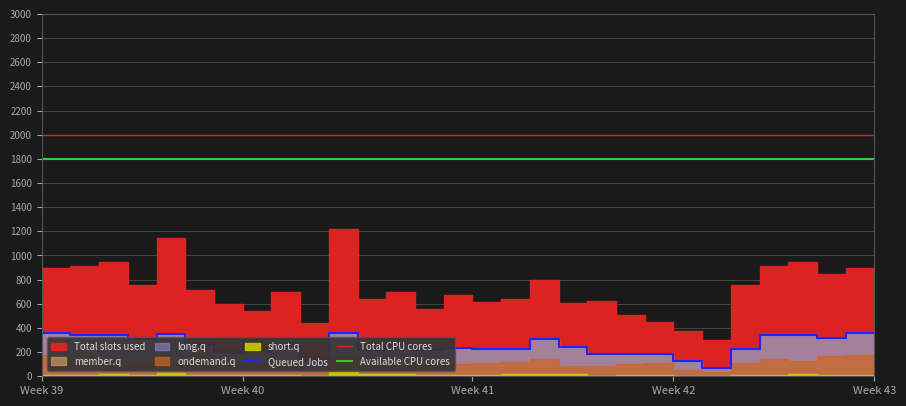

The short.q series shows 11 at 15. True or false?

True